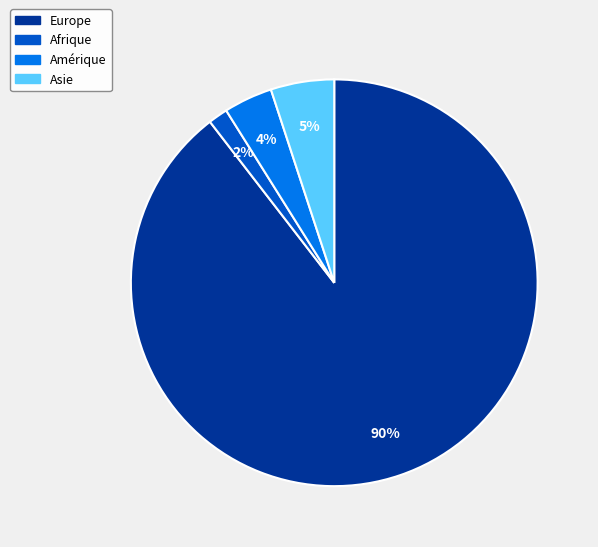

To the nearest percent, what is the average slice percentage?

25%